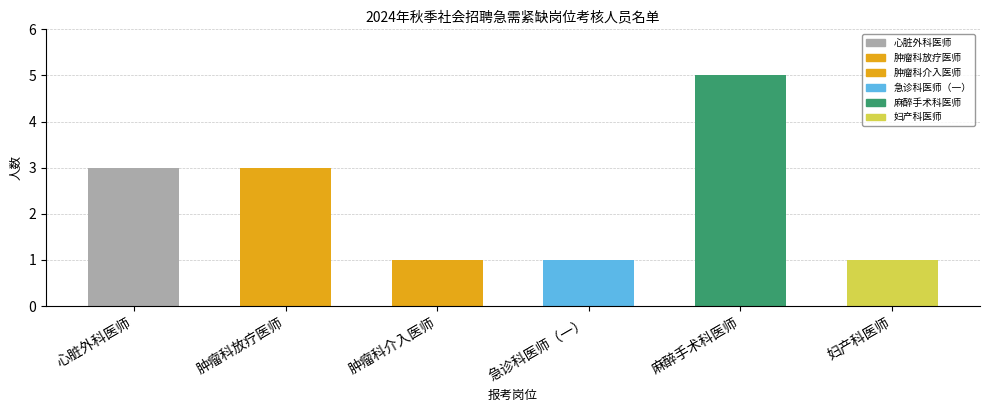

How many bars are there in total?

6